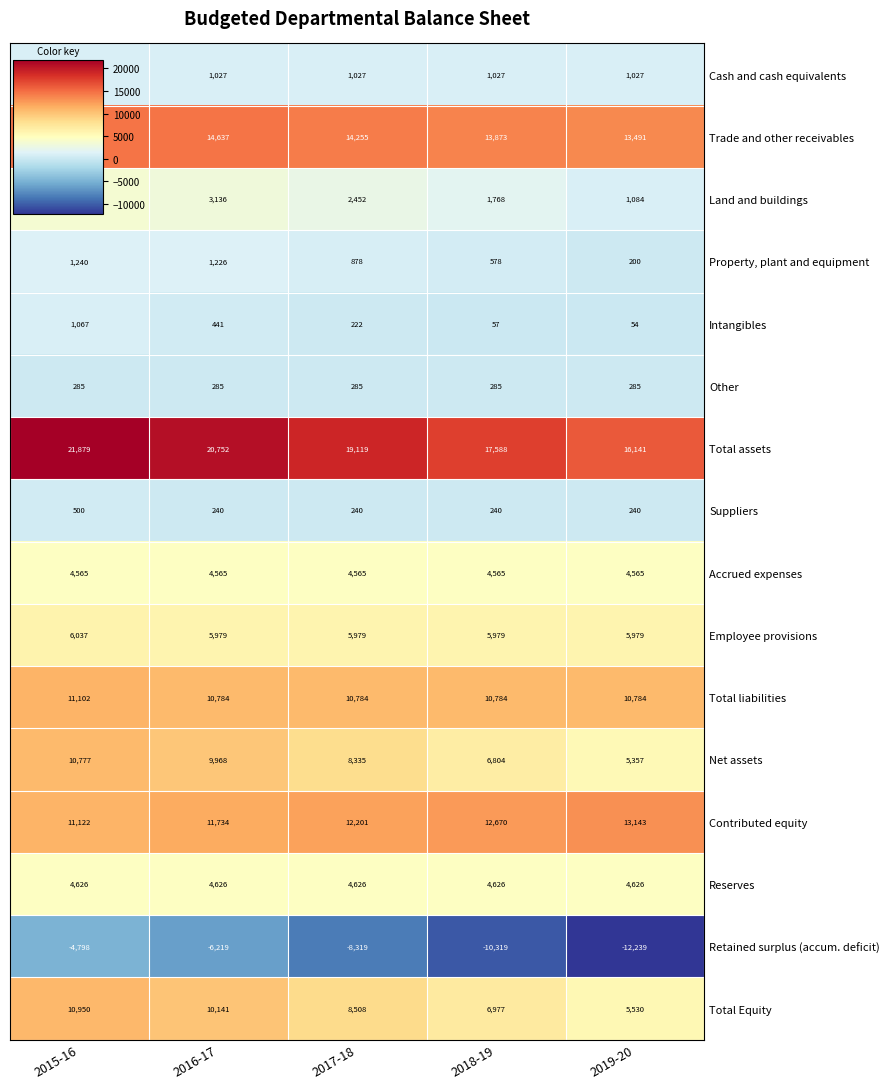

What is the sum of all Total assets values?

95479